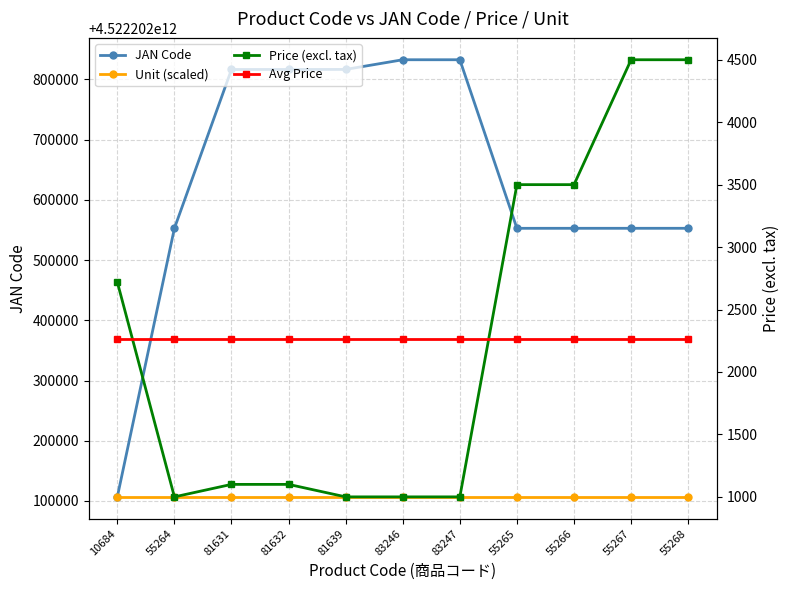

Reading left to right, transcribe all the data shown in this chart.

JAN Code: 4522202106848.0	4522202552645.0	4522202816310.0	4522202816327.0	4522202816396.0	4522202832464.0	4522202832471.0	4522202552652.0	4522202552669.0	4522202552676.0	4522202552683.0
Unit (scaled): 4522202106848.0	4522202106848.0	4522202106848.0	4522202106848.0	4522202106848.0	4522202106848.0	4522202106848.0	4522202106848.0	4522202106848.0	4522202106848.0	4522202106848.0
Price (excl. tax): 2720.0	1000.0	1100.0	1100.0	1000.0	1000.0	1000.0	3500.0	3500.0	4500.0	4500.0
Avg Price: 2265.5	2265.5	2265.5	2265.5	2265.5	2265.5	2265.5	2265.5	2265.5	2265.5	2265.5